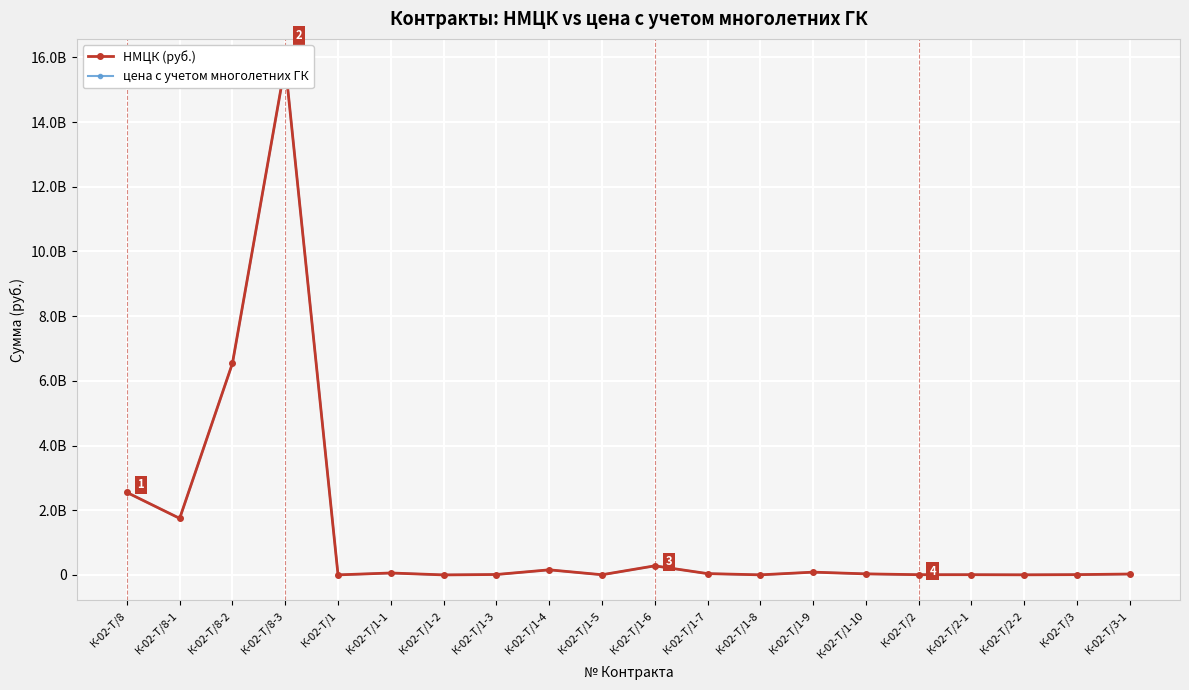

Reading left to right, transcribe all the data shown in this chart.

НМЦК (руб.): 2549772778.6	1747872720.0	6543886800.0	15781251375.1	1173777.8	59280486.3	156700.4	12576898.9	157117980.8	5232129.5	280445274.1	40265165.9	2037956.5	85604931.3	32091279.6	6567454.9	6776090.8	2737943.2	8607861.5	27429573.8
цена с учетом многолетних ГК: 2549772778.6	1747872720.0	6543886800.0	15781251375.1	1173777.8	59280486.3	156700.4	12576898.9	157117980.8	5232129.5	280445274.1	40354065.9	2037956.5	85604931.3	32891379.9	6567454.9	6776090.8	2737943.2	8655026.8	27574895.0